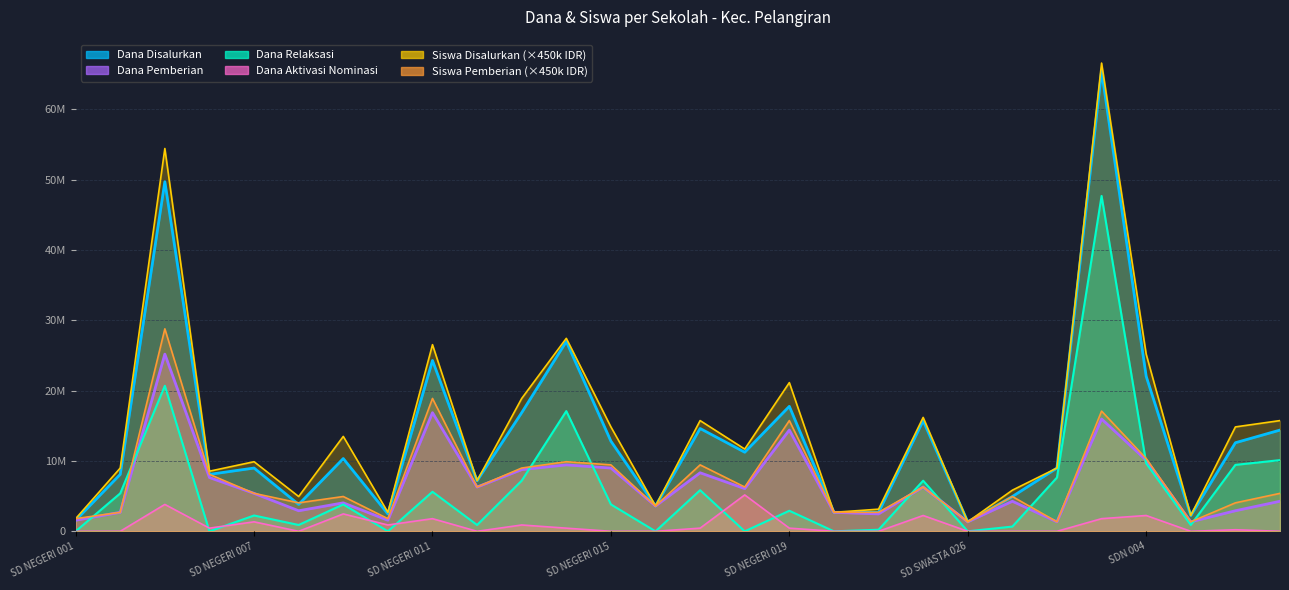

In Dana Disalurkan, how many points are higher than both neighbors (excluding endpoints)?

9